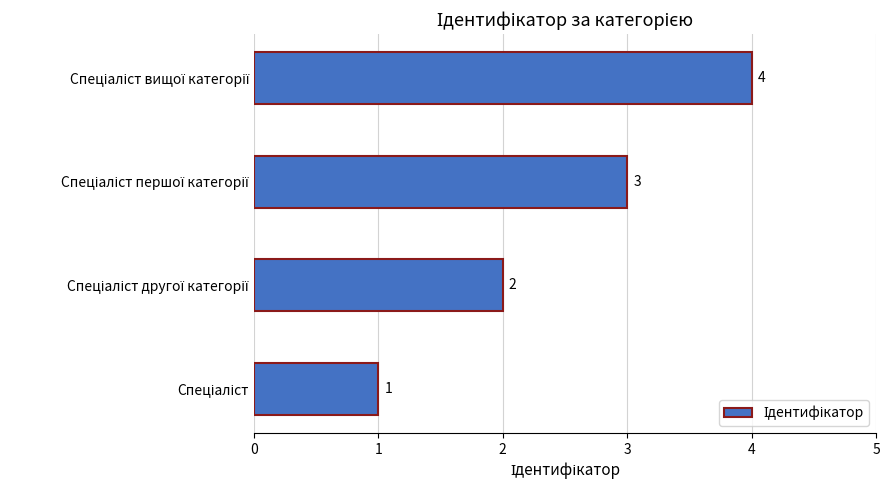

How many values are between 2 and 4?

3